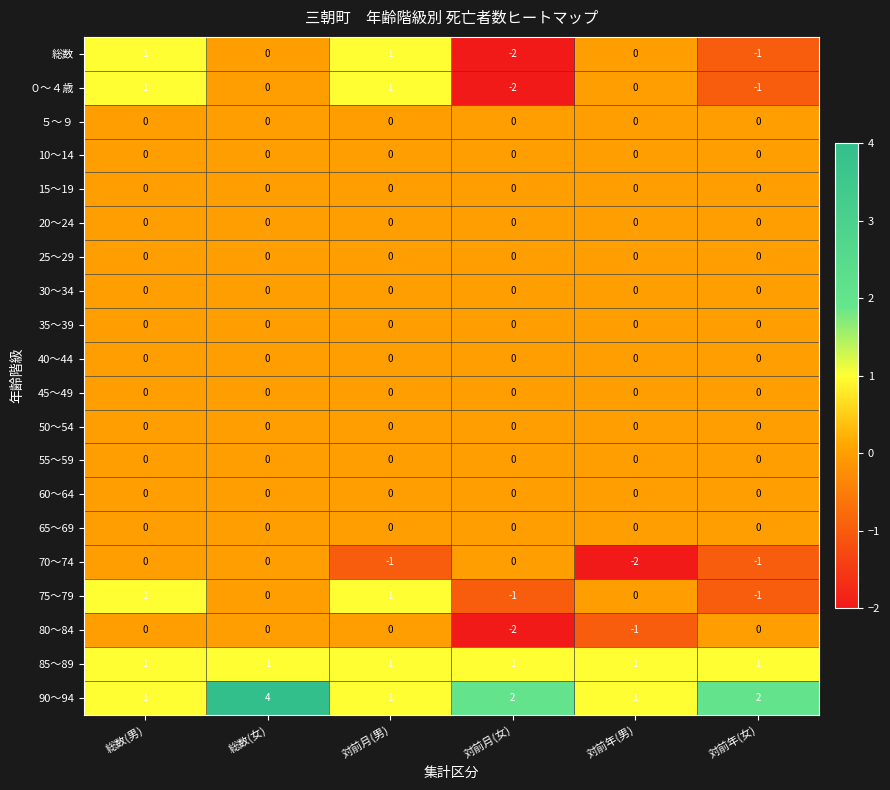

The 55～59 series shows 0 at 対前月(女). True or false?

True